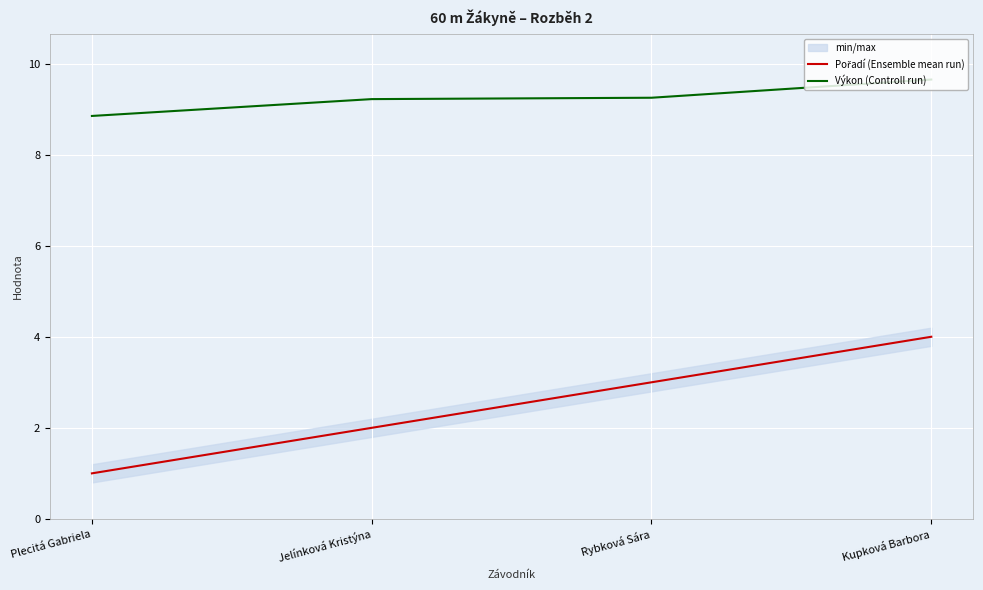

Where does the Výkon (Controll run) series first go above 9?

Jelínková Kristýna